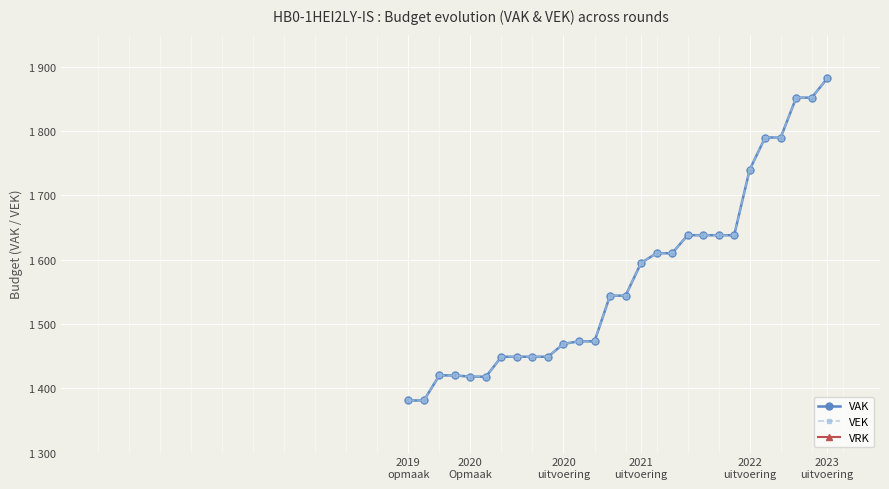

What is the value of the VAK point at the 15th from the left?

1544